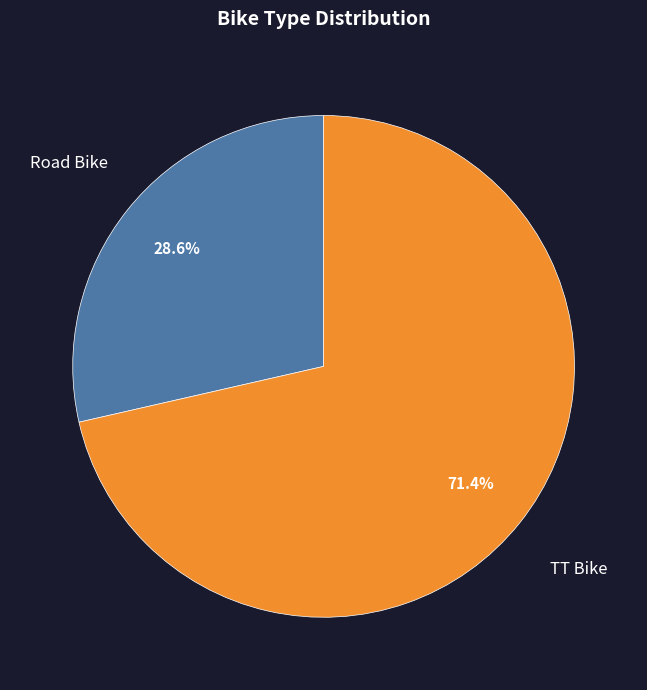

What is the ratio of the value at TT Bike to the value at Road Bike?

2.5